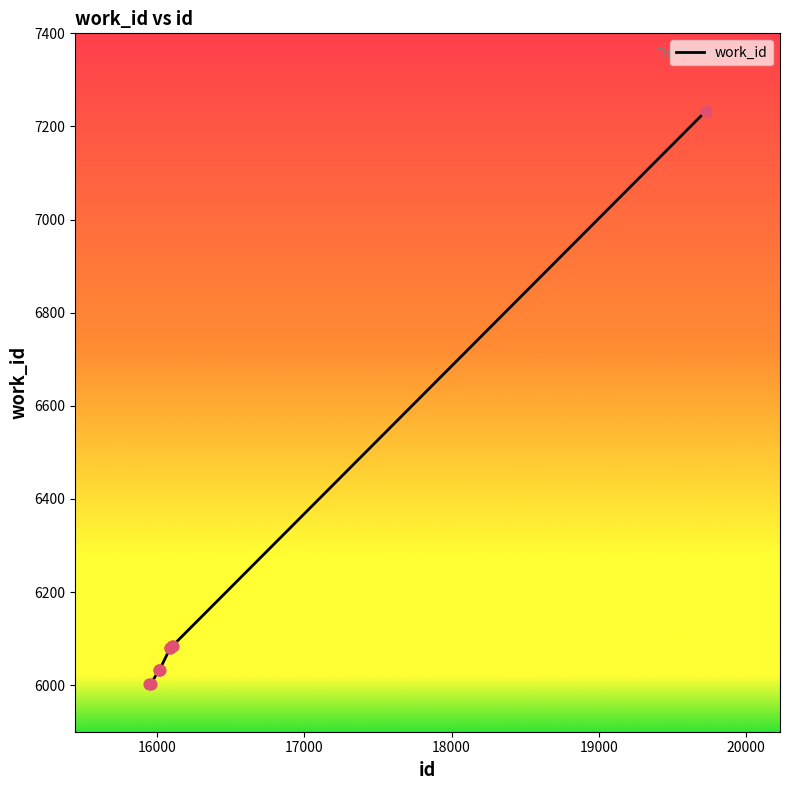

What is the minimum value shown in the chart?

6002